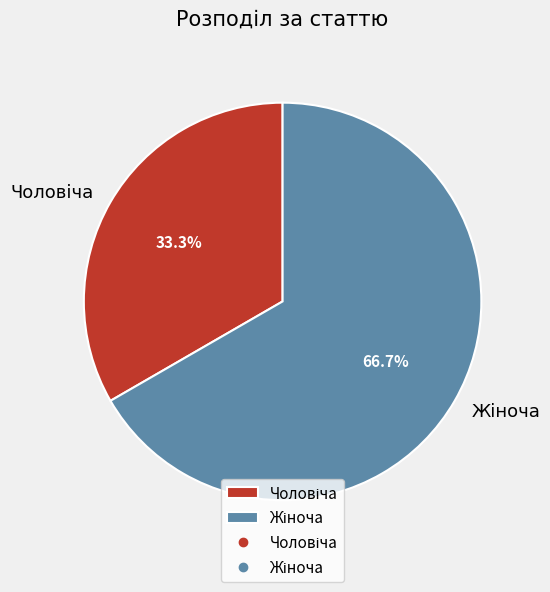

Is there any slice that represents more than half of the pie?

Yes